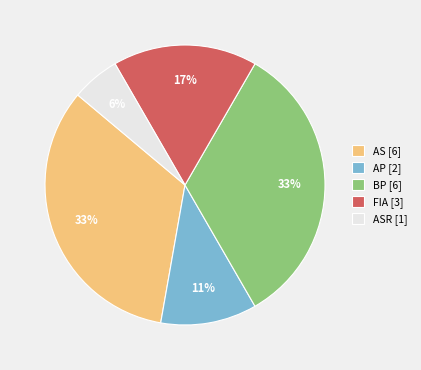

Does ASR [1] represent more than half of the total?

No